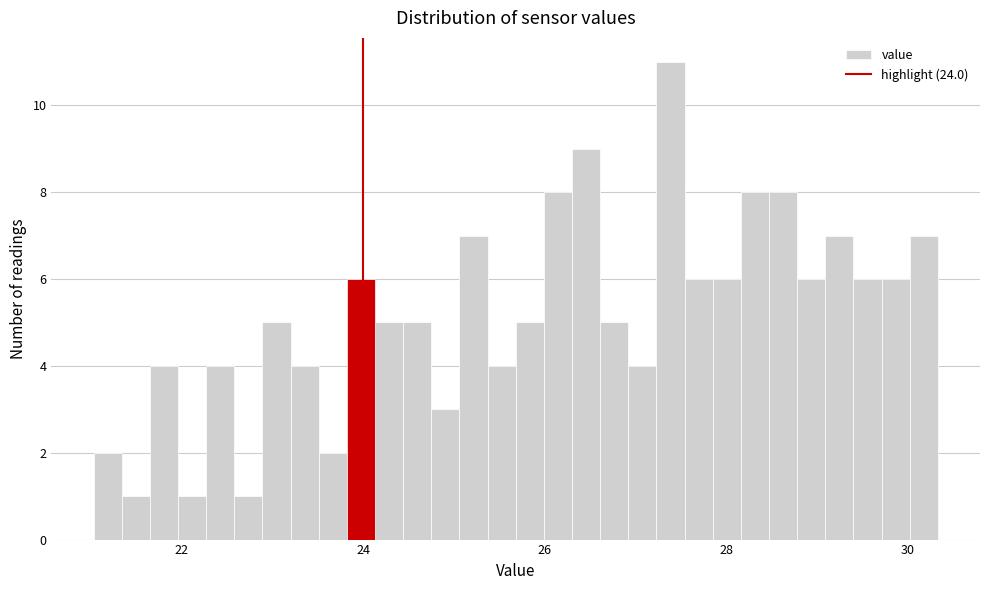

Read against the x-axis, roughly where is the centre of the tallest bar?

27.4